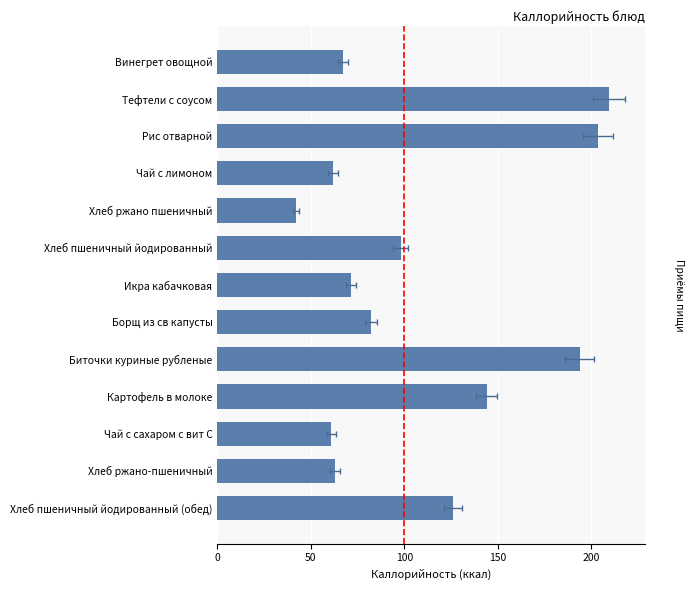

The chart shows a value of 26.1 at Хлеб пшеничный йодированный. True or false?

False